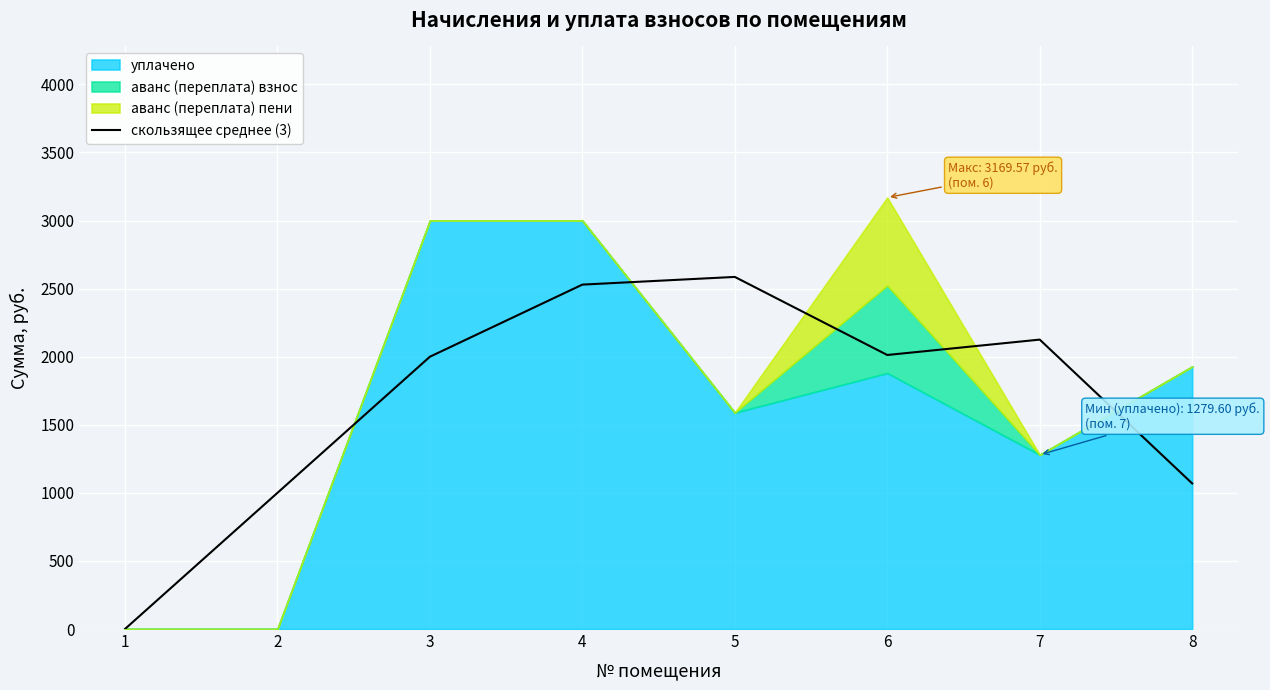

At which label is the value closest to 1293?

8